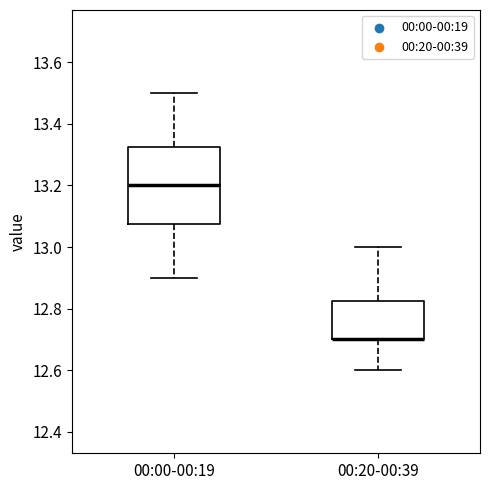

Where is the upper edge of the box for 00:00-00:19 on the y-axis? The values are not printed on the chart, so give them approximately, as read against the axis.

13.32